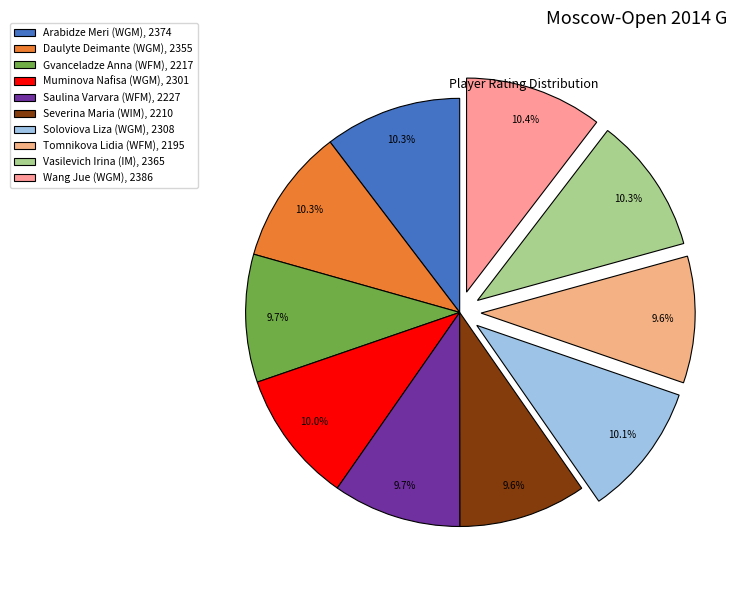

To the nearest percent, what is the combined percentage of Soloviova Liza (WGM) and Severina Maria (WIM)?

20%